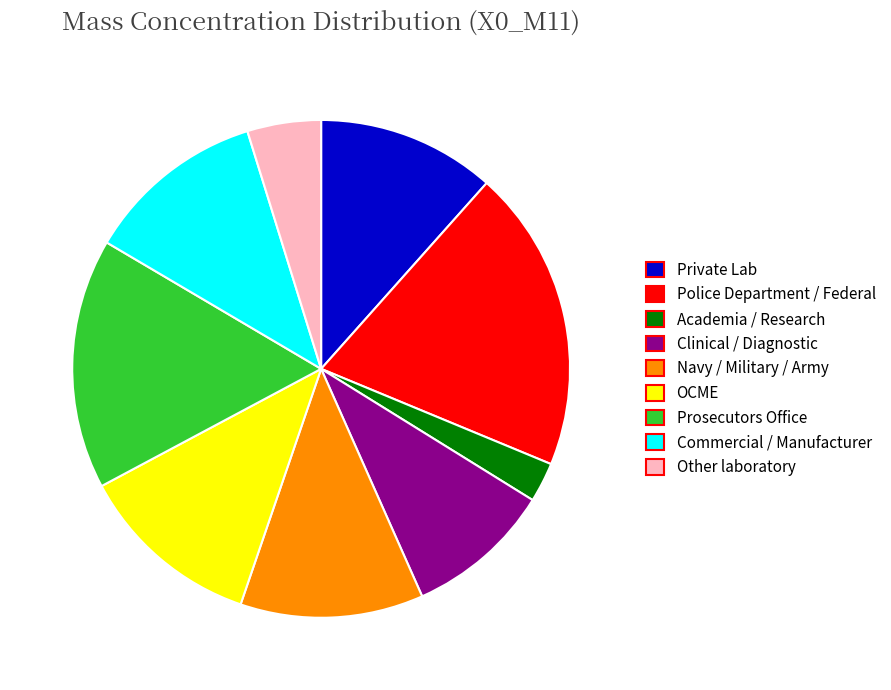

Do Clinical / Diagnostic and Navy / Military / Army together represent more than half of the pie?

No